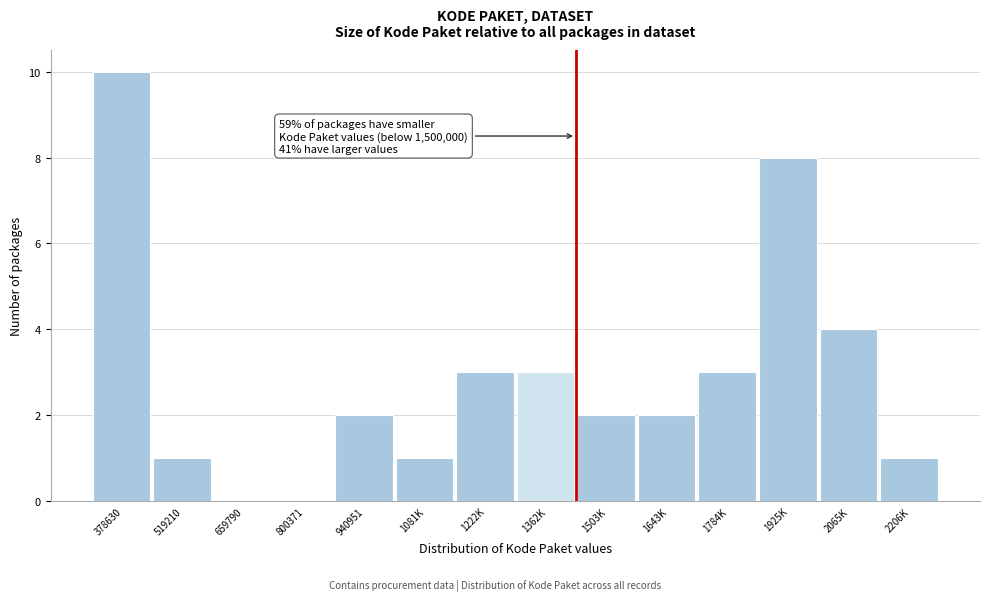

Reading left to right, what are all the values shown in this chart?

378630=10	519210=1	659790=0	800371=0	940951=2	1081K=1	1222K=3	1362K=3	1503K=2	1643K=2	1784K=3	1925K=8	2065K=4	2206K=1